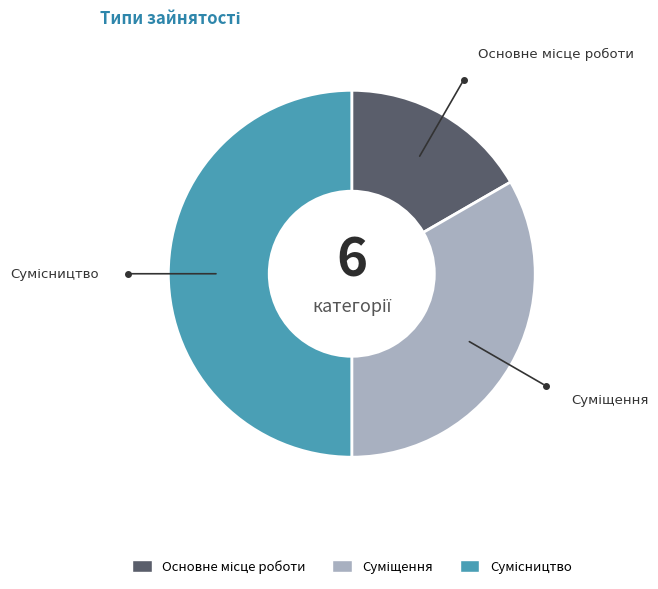

Do Основне місце роботи and Суміщення together represent more than half of the pie?

No